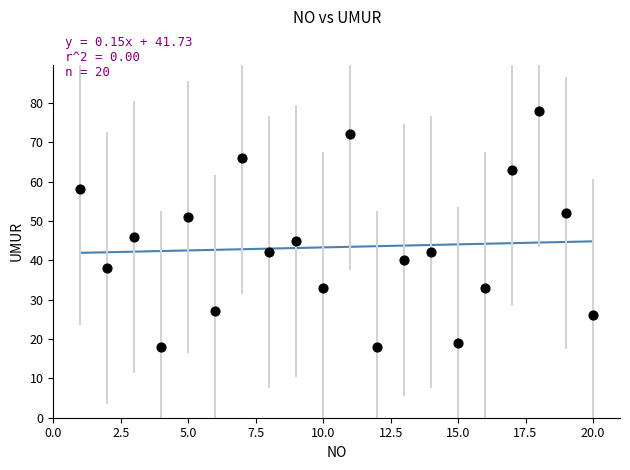

What Y value in the scatter plot is closest to 48?

46